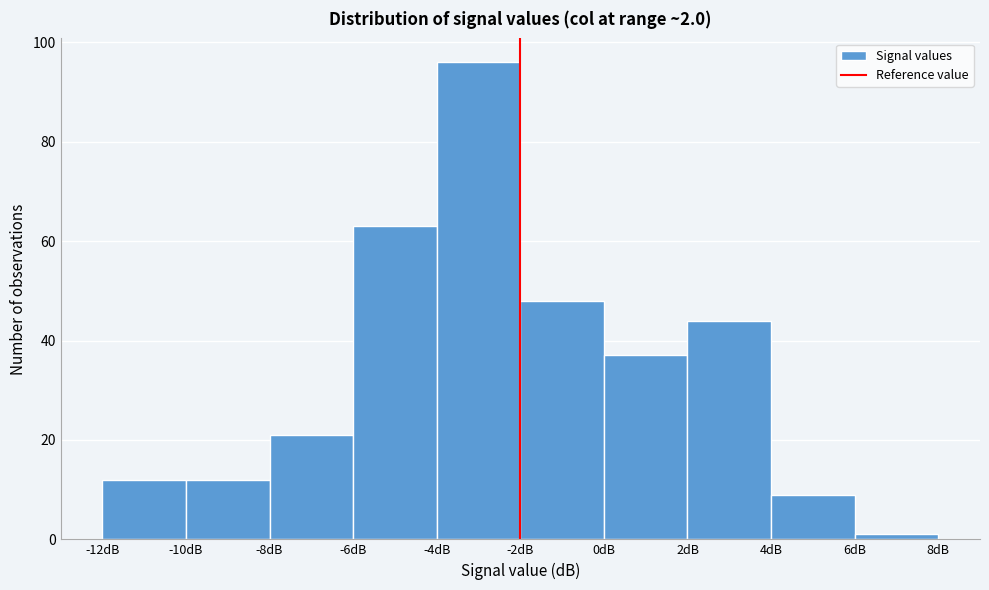

Reading left to right, transcribe this chart: for each bar, give the range it covers on the x-axis and its height. The values are not printed on the chart, so give them approximately, as read against the axis.

-12 to -10: 12
-10 to -8: 12
-8 to -6: 22
-6 to -4: 64
-4 to -2: 96
-2 to 0: 48
0 to 2: 38
2 to 4: 44
4 to 6: 10
6 to 8: under 2